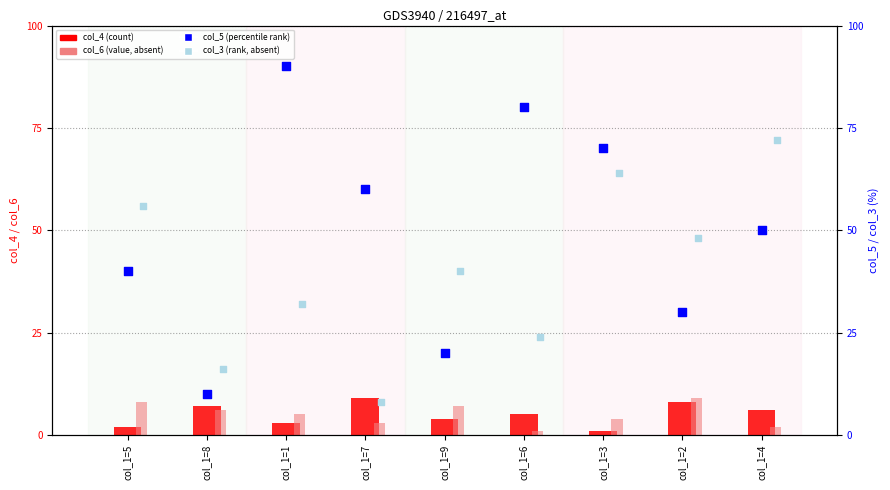

Which series has the largest total across all categories?

col_5